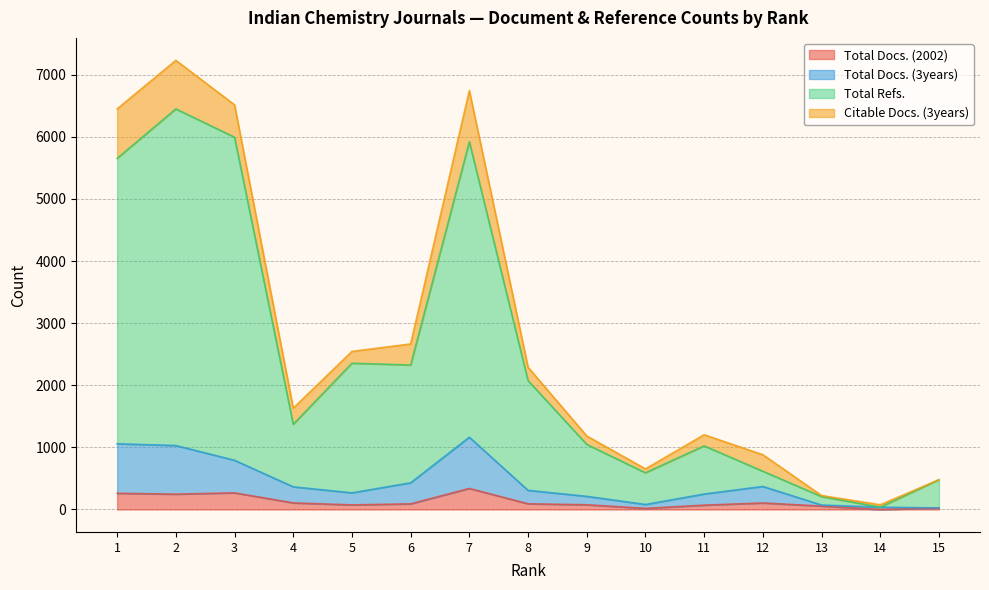

How many interior local peaks does the Total Docs. (3years) series have?

2